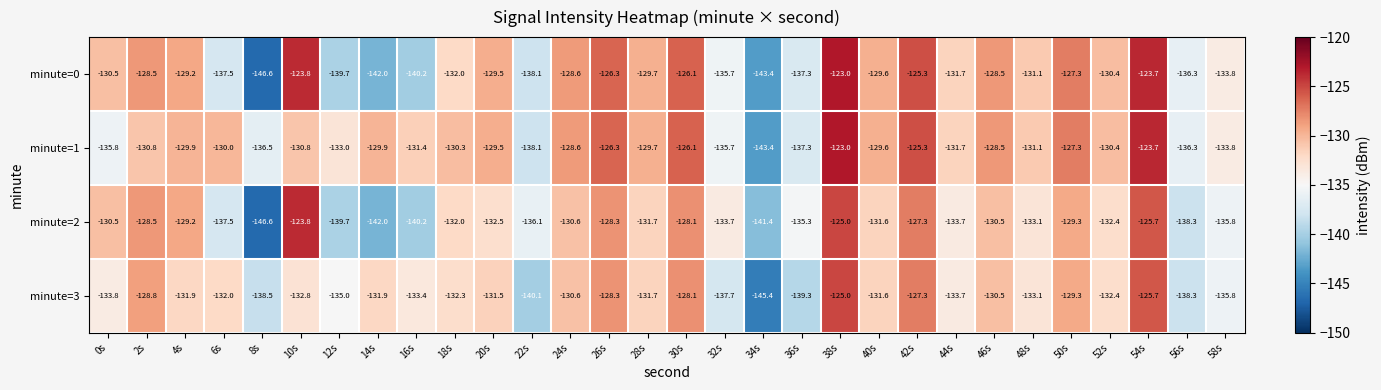

At which label is minute=0 closest to -134?

58s